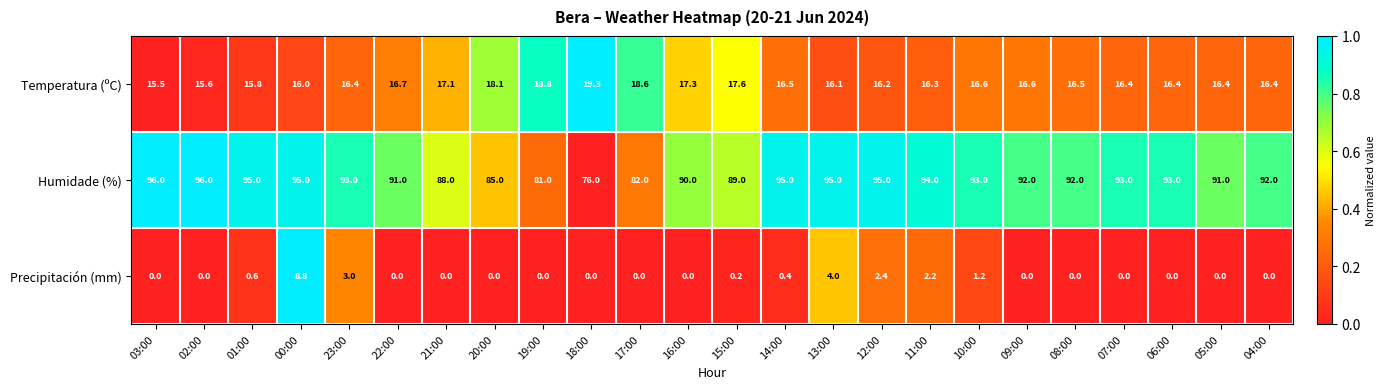

Count the number of data series in this chart.

3